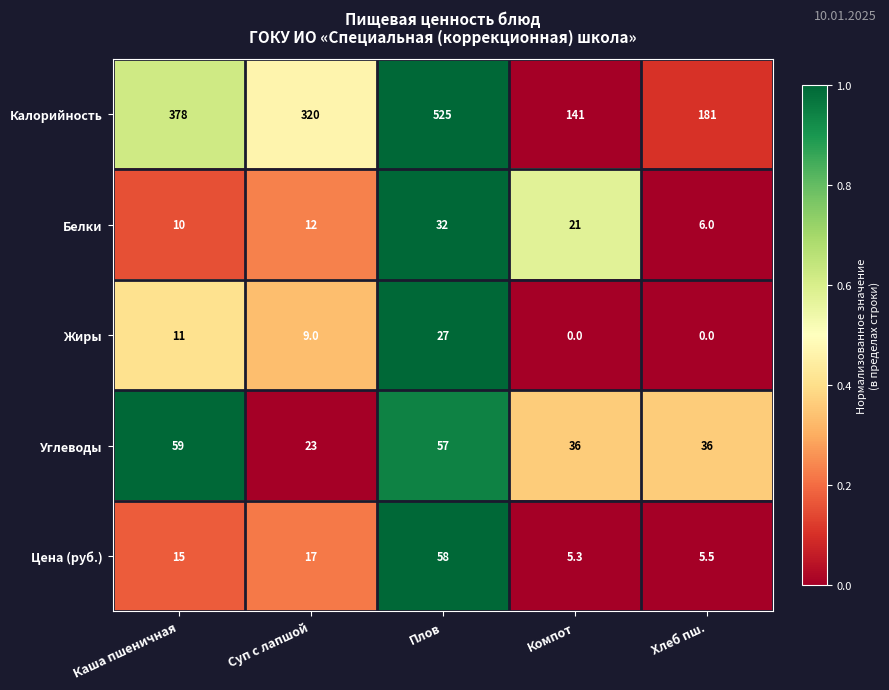

Reading left to right, what are all the values shown in this chart?

Калорийность: Каша пшеничная=378.0	Суп с лапшой=320.0	Плов=525.0	Компот=141.0	Хлеб пш.=181.0
Белки: Каша пшеничная=10.0	Суп с лапшой=12.0	Плов=32.0	Компот=21.0	Хлеб пш.=6.0
Жиры: Каша пшеничная=11.0	Суп с лапшой=9.0	Плов=27.0	Компот=0.0	Хлеб пш.=0.0
Углеводы: Каша пшеничная=59.0	Суп с лапшой=23.0	Плов=57.0	Компот=36.0	Хлеб пш.=36.0
Цена (руб.): Каша пшеничная=15.0	Суп с лапшой=17.0	Плов=58.0	Компот=5.3	Хлеб пш.=5.5